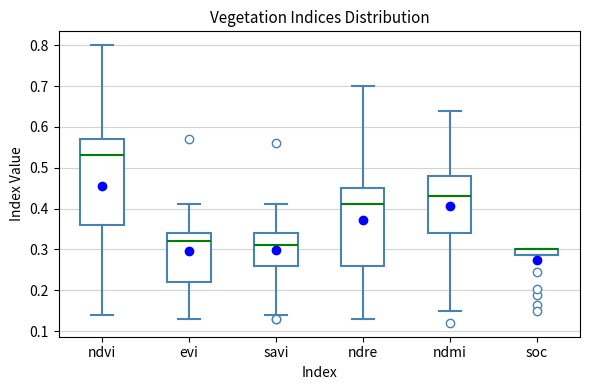

Which box is the tallest, from its lower edge to its upper edge?

ndvi